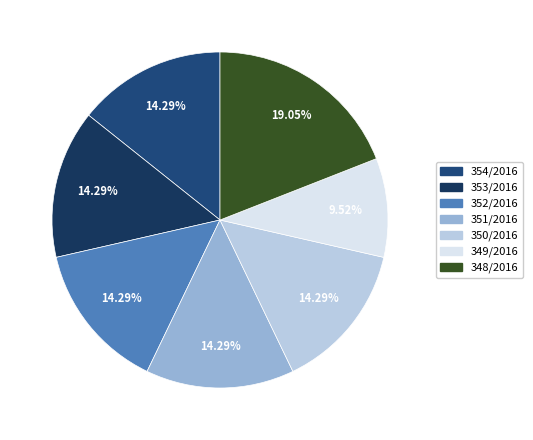

How many slices are in this pie chart?

7